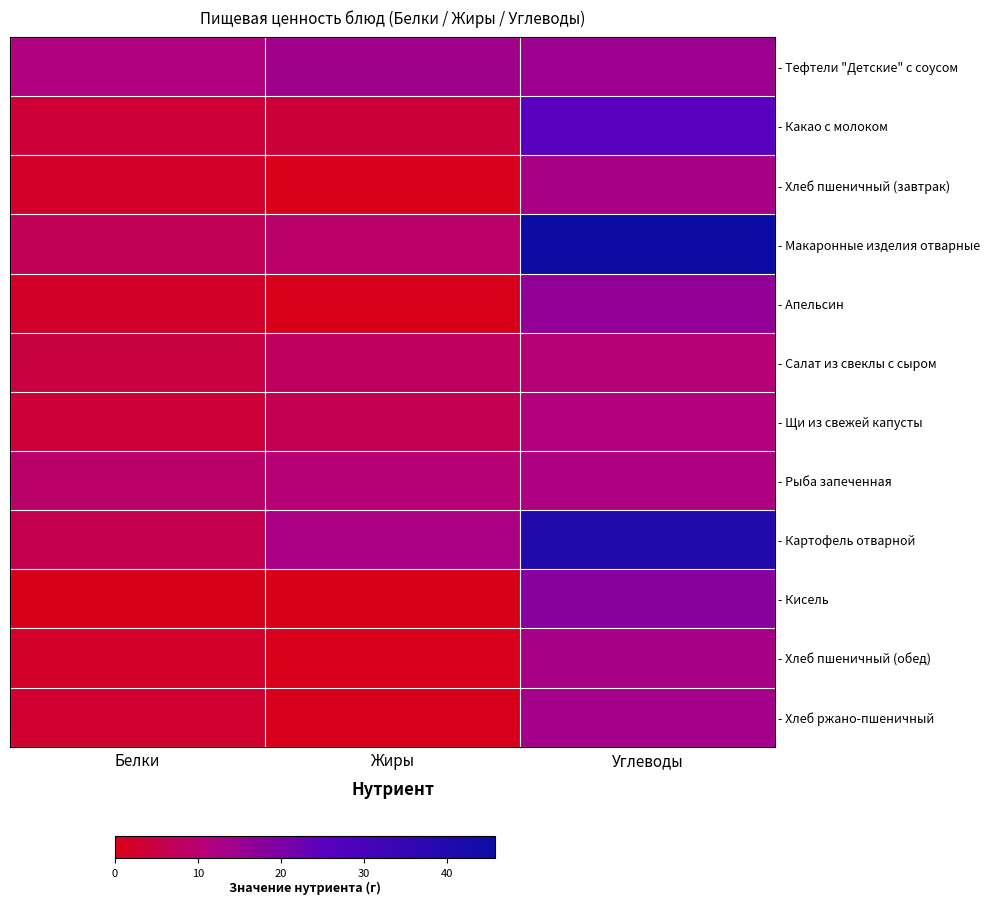

At which category is the sum across all series the highest?

Углеводы